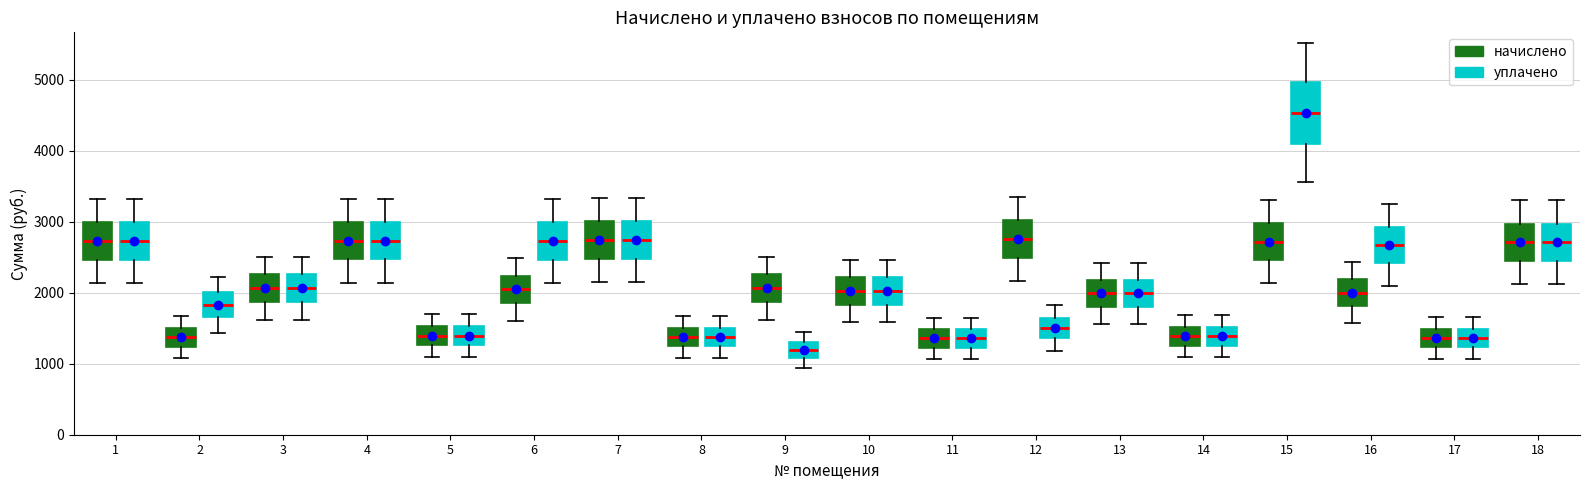

Where is the upper edge of the box for 11 (уплачено) on the y-axis? The values are not printed on the chart, so give them approximately, as read against the axis.

1500